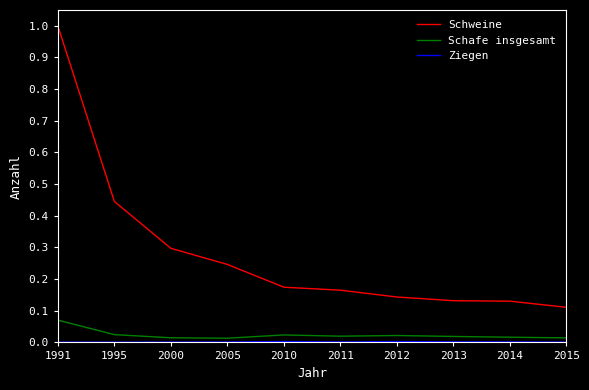

True or false: Schweine and Schafe insgesamt intersect in this chart.

False